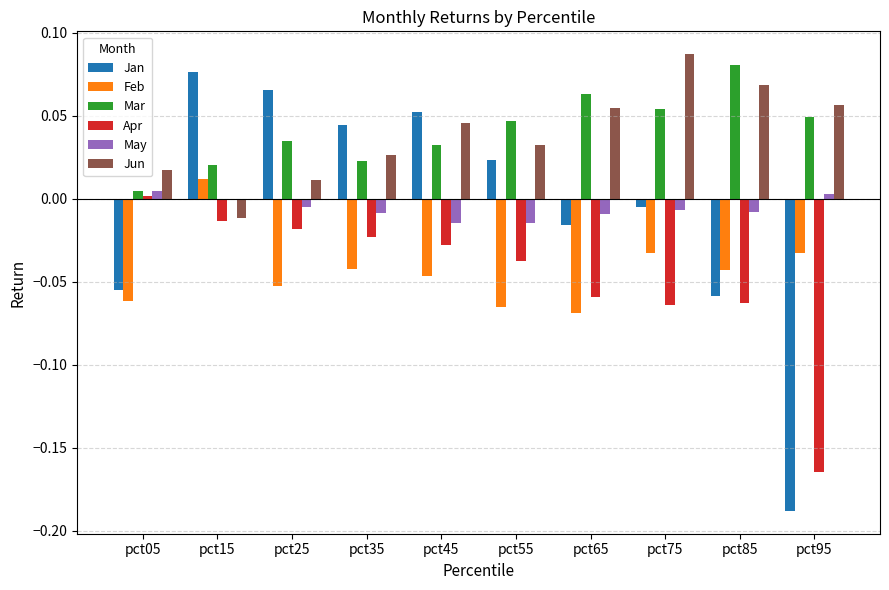

Is the value of Mar at pct05 greater than the value of Feb at pct55?

Yes